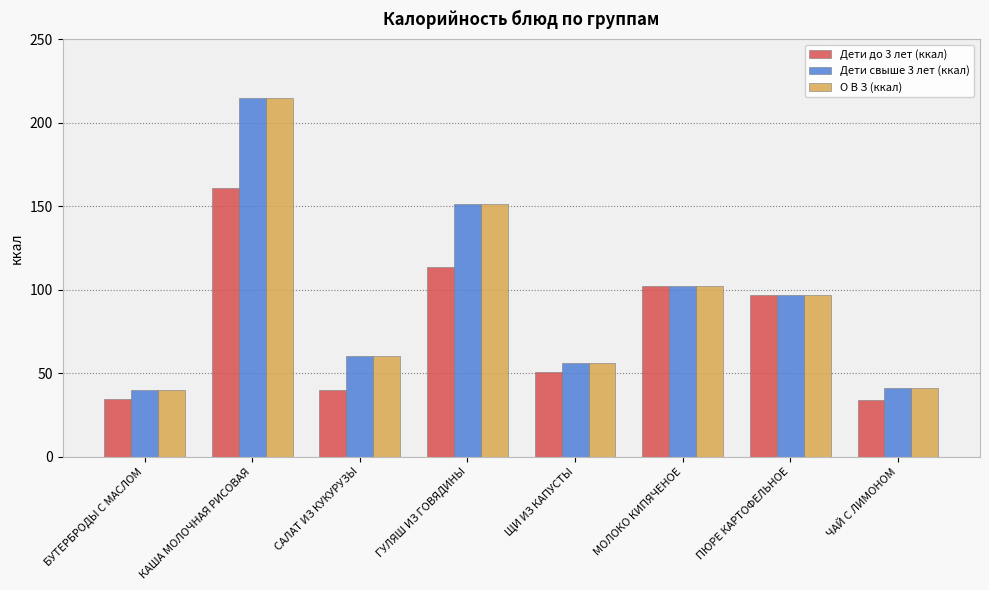

What is the highest value of the О В З (ккал) series?

214.6